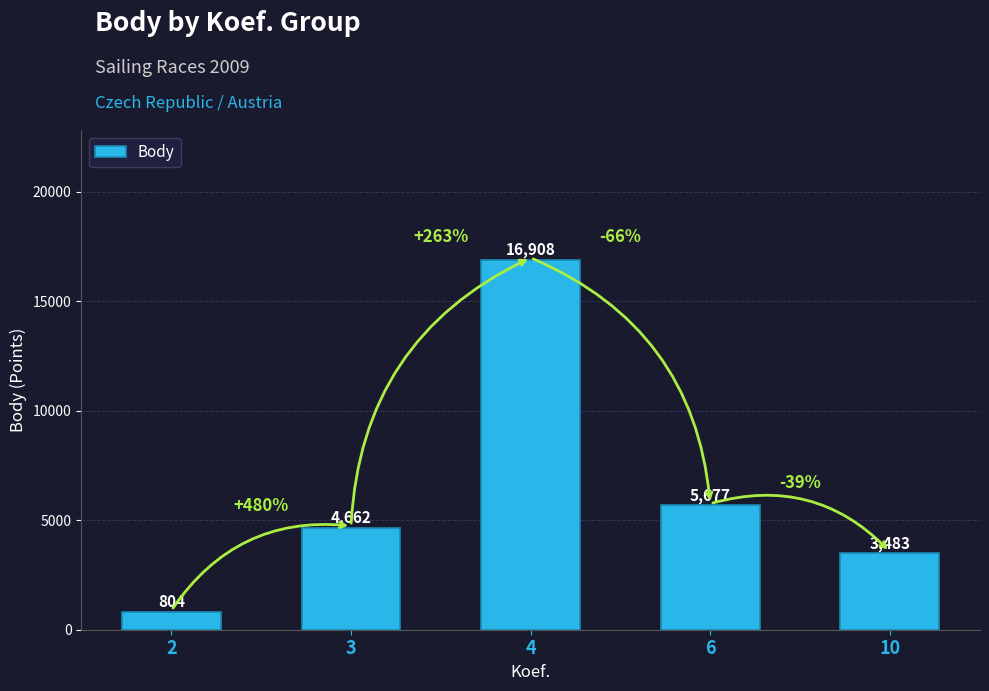

Are the bars horizontal?

No